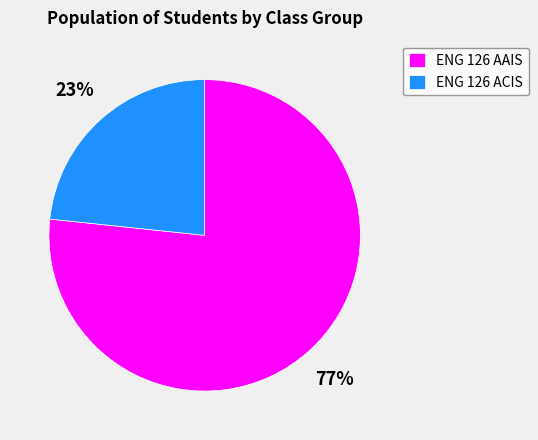

To the nearest percent, what is the average slice percentage?

50%